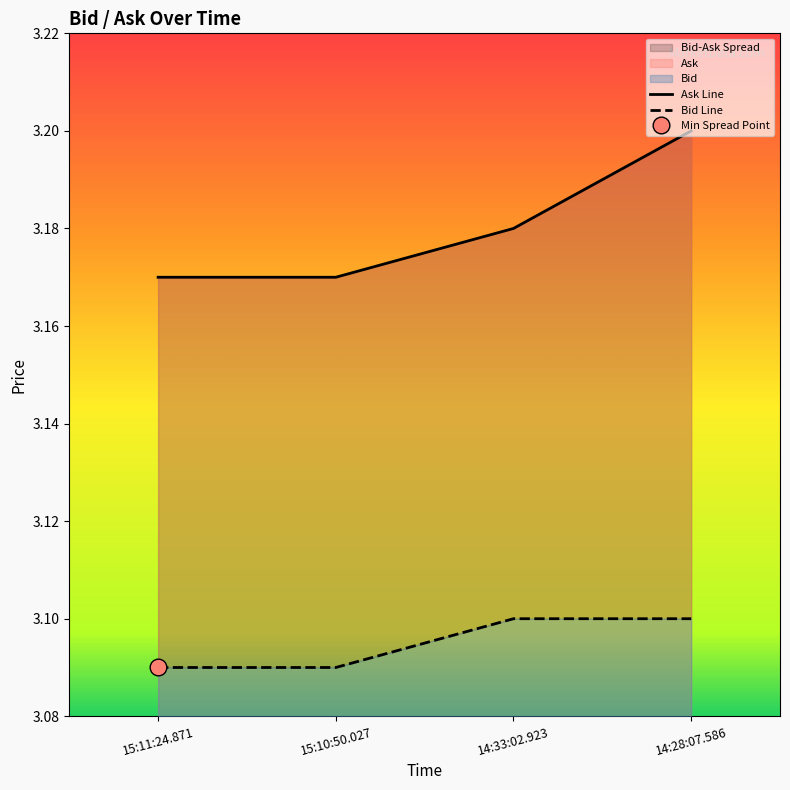

What is the label of the 4th point from the left?

14:28:07.586